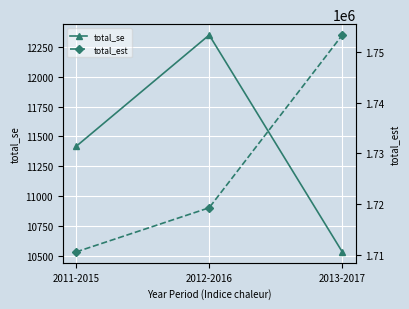

What is the difference between the maximum and minimum values in the total_est series?

42786.0